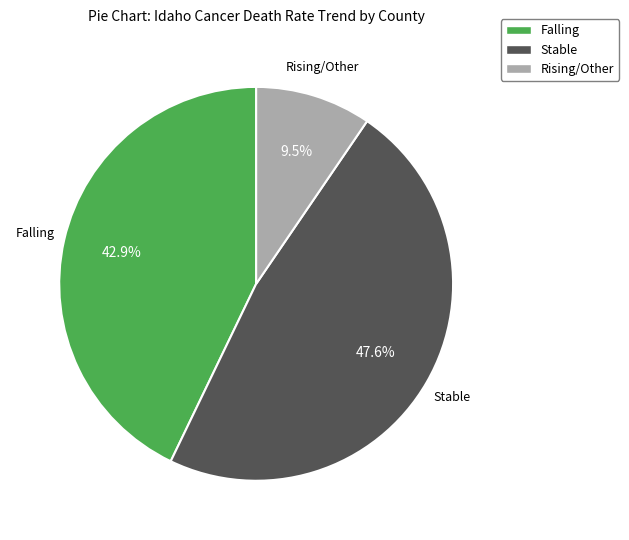

To the nearest percent, what is the difference between the Stable and Falling slice percentages?

5%